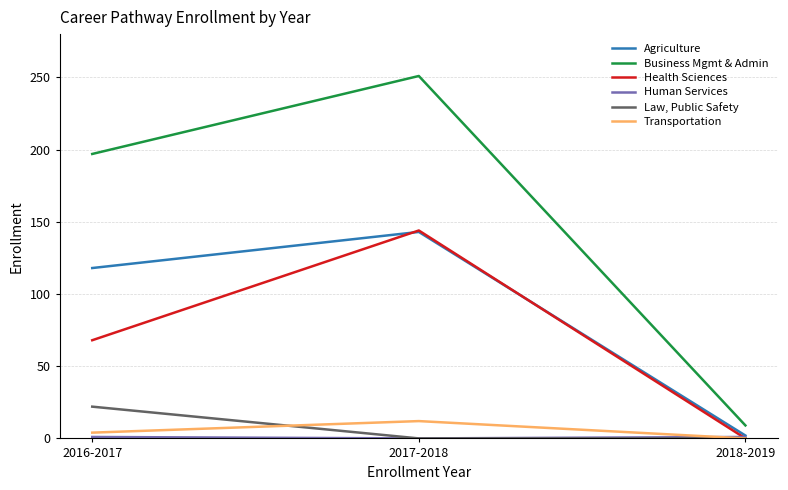

Where is Agriculture nearest to the value 72?

2016-2017